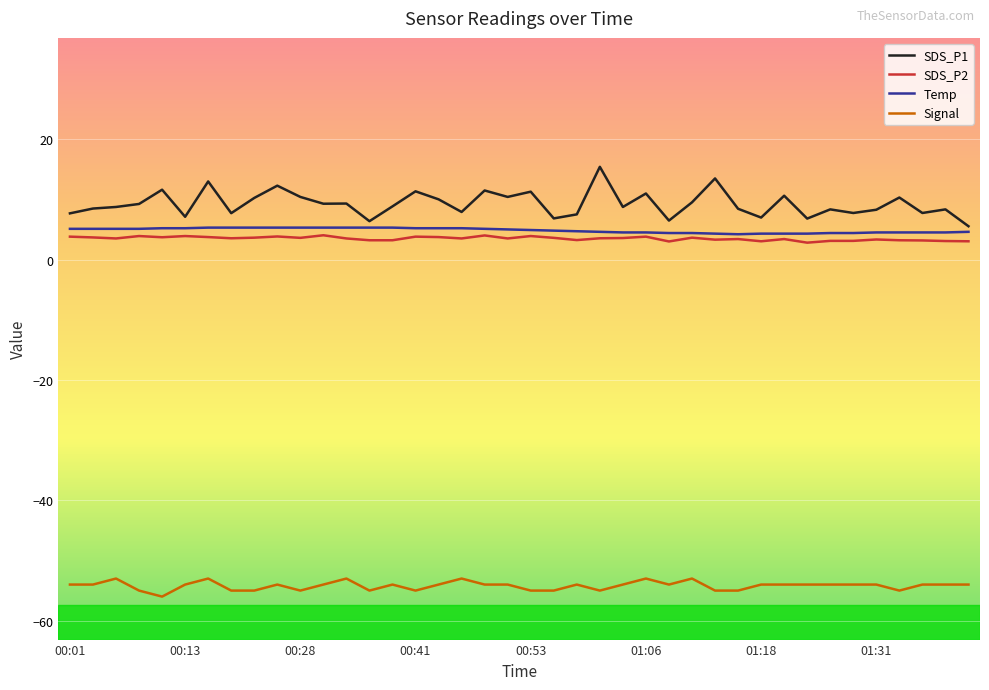

Does the chart have visible grid lines?

Yes